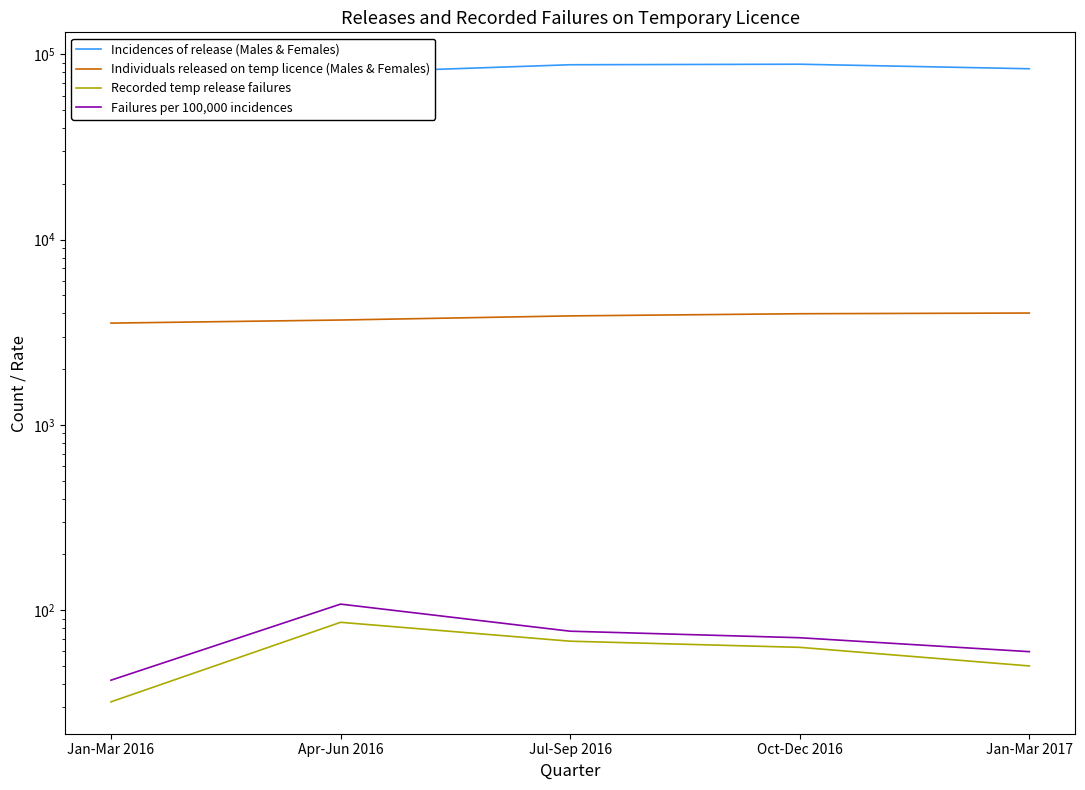

Which series has the widest spread of values?

Incidences of release (Males & Females)